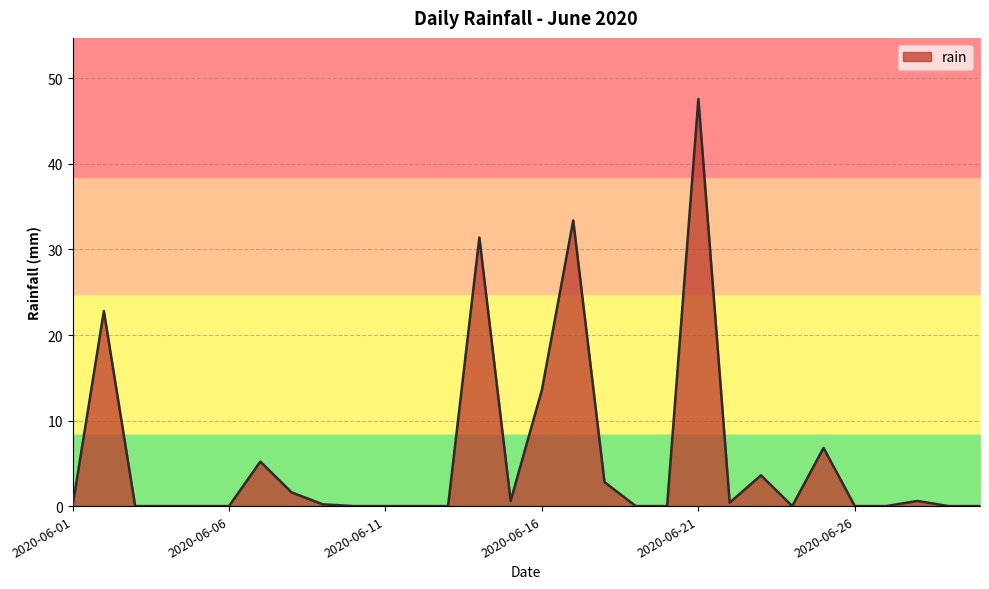

What is the maximum value shown in the chart?

47.6